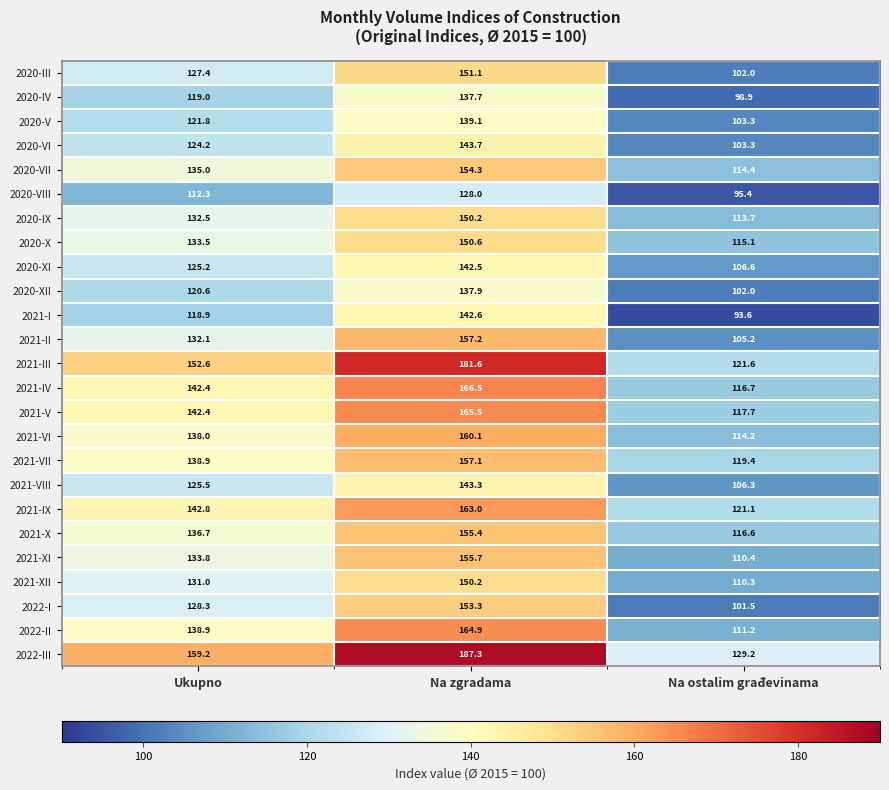

At how many categories does at least one series exceed 95?

3